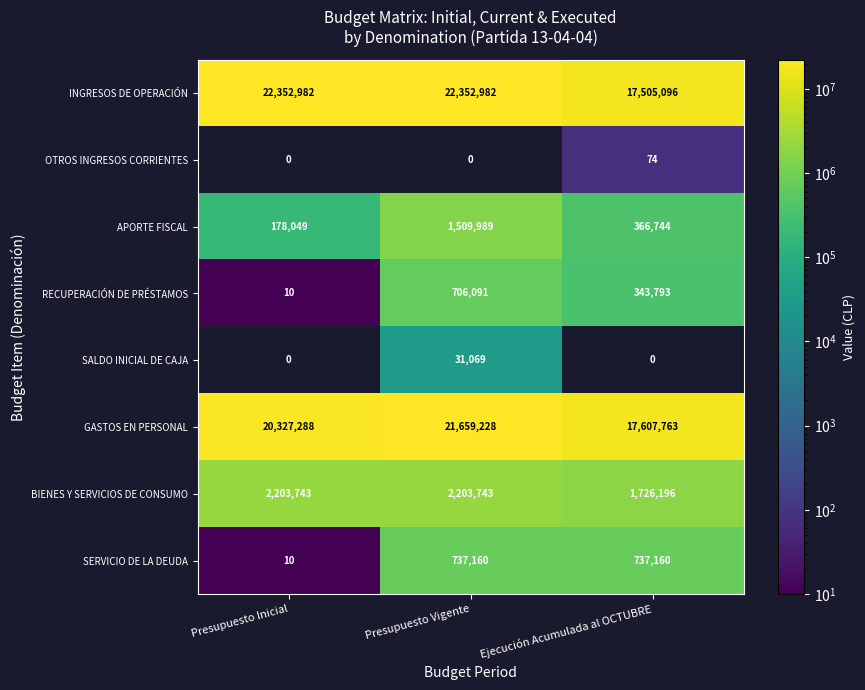

Count the SERVICIO DE LA DEUDA values in the range 10 to 737160.

3